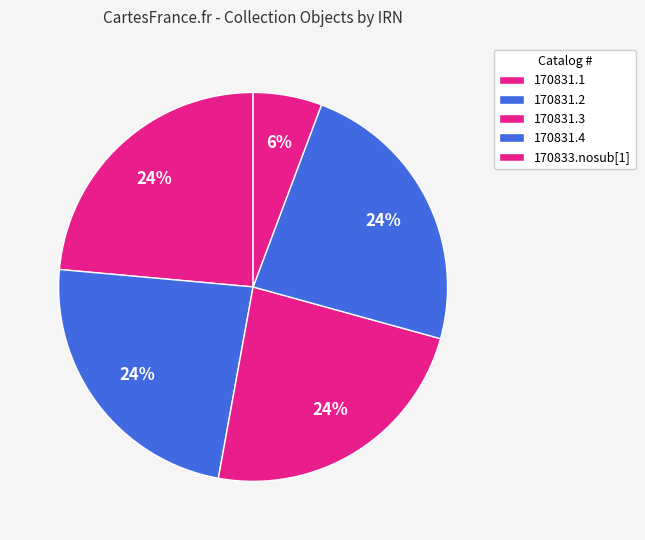

Count the number of slices in the pie.

5